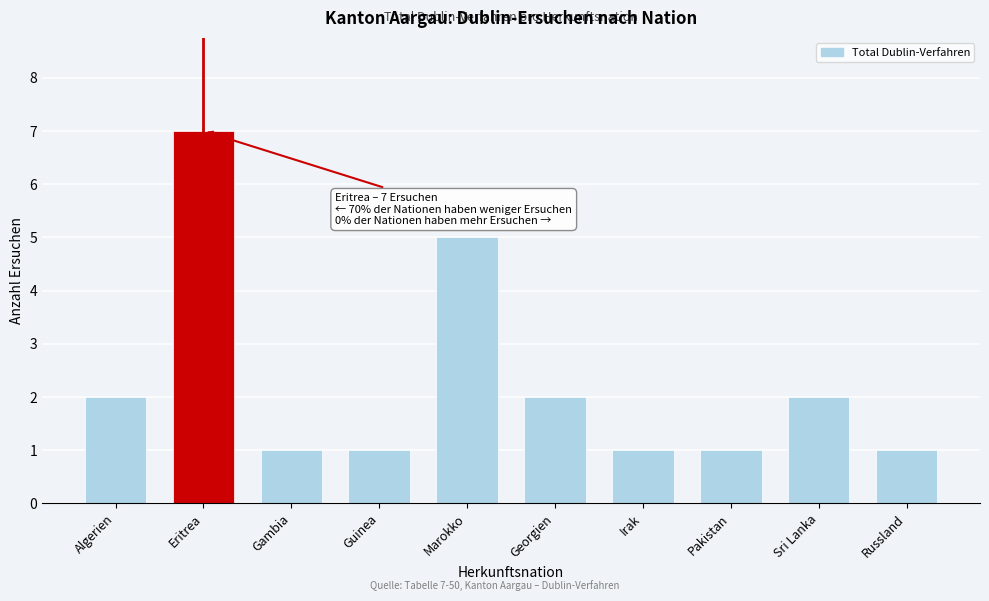

Reading left to right, extract all data points from this chart.

Algerien=2	Eritrea=7	Gambia=1	Guinea=1	Marokko=5	Georgien=2	Irak=1	Pakistan=1	Sri Lanka=2	Russland=1